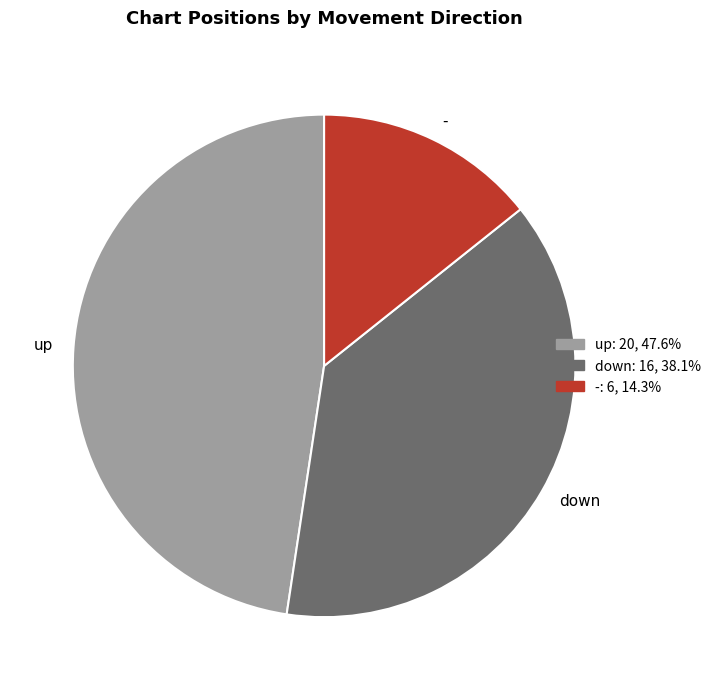

Do - and down together represent more than half of the pie?

Yes